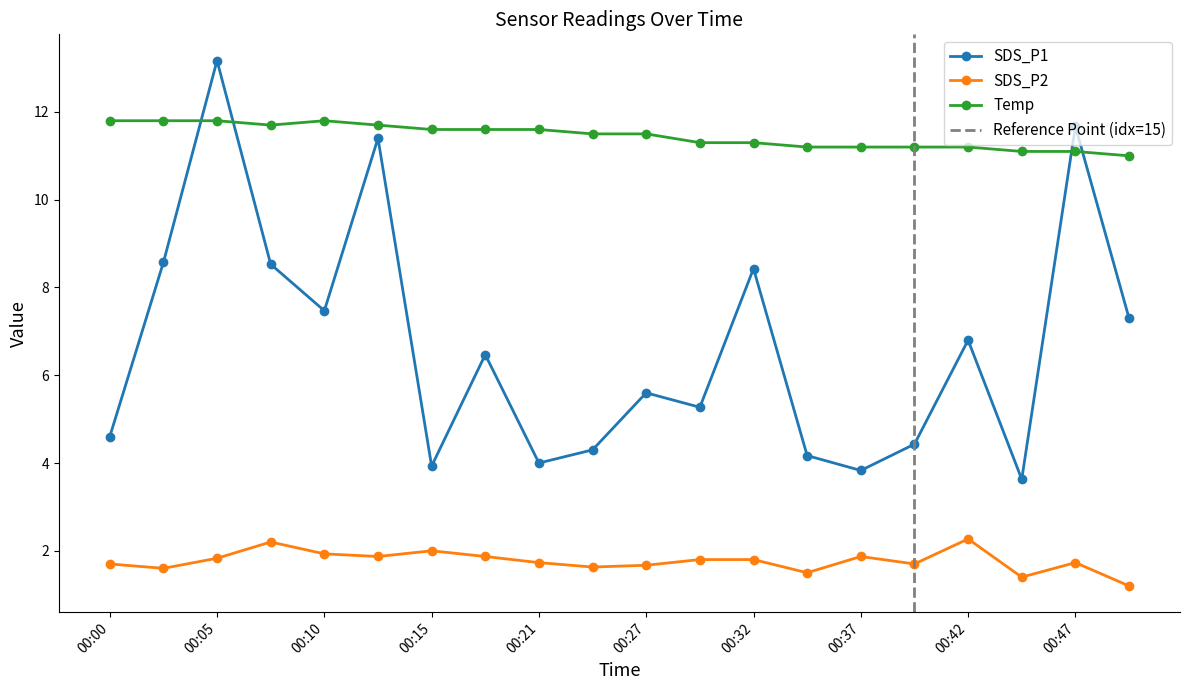

Read the SDS_P2 value at 00:47.

1.7